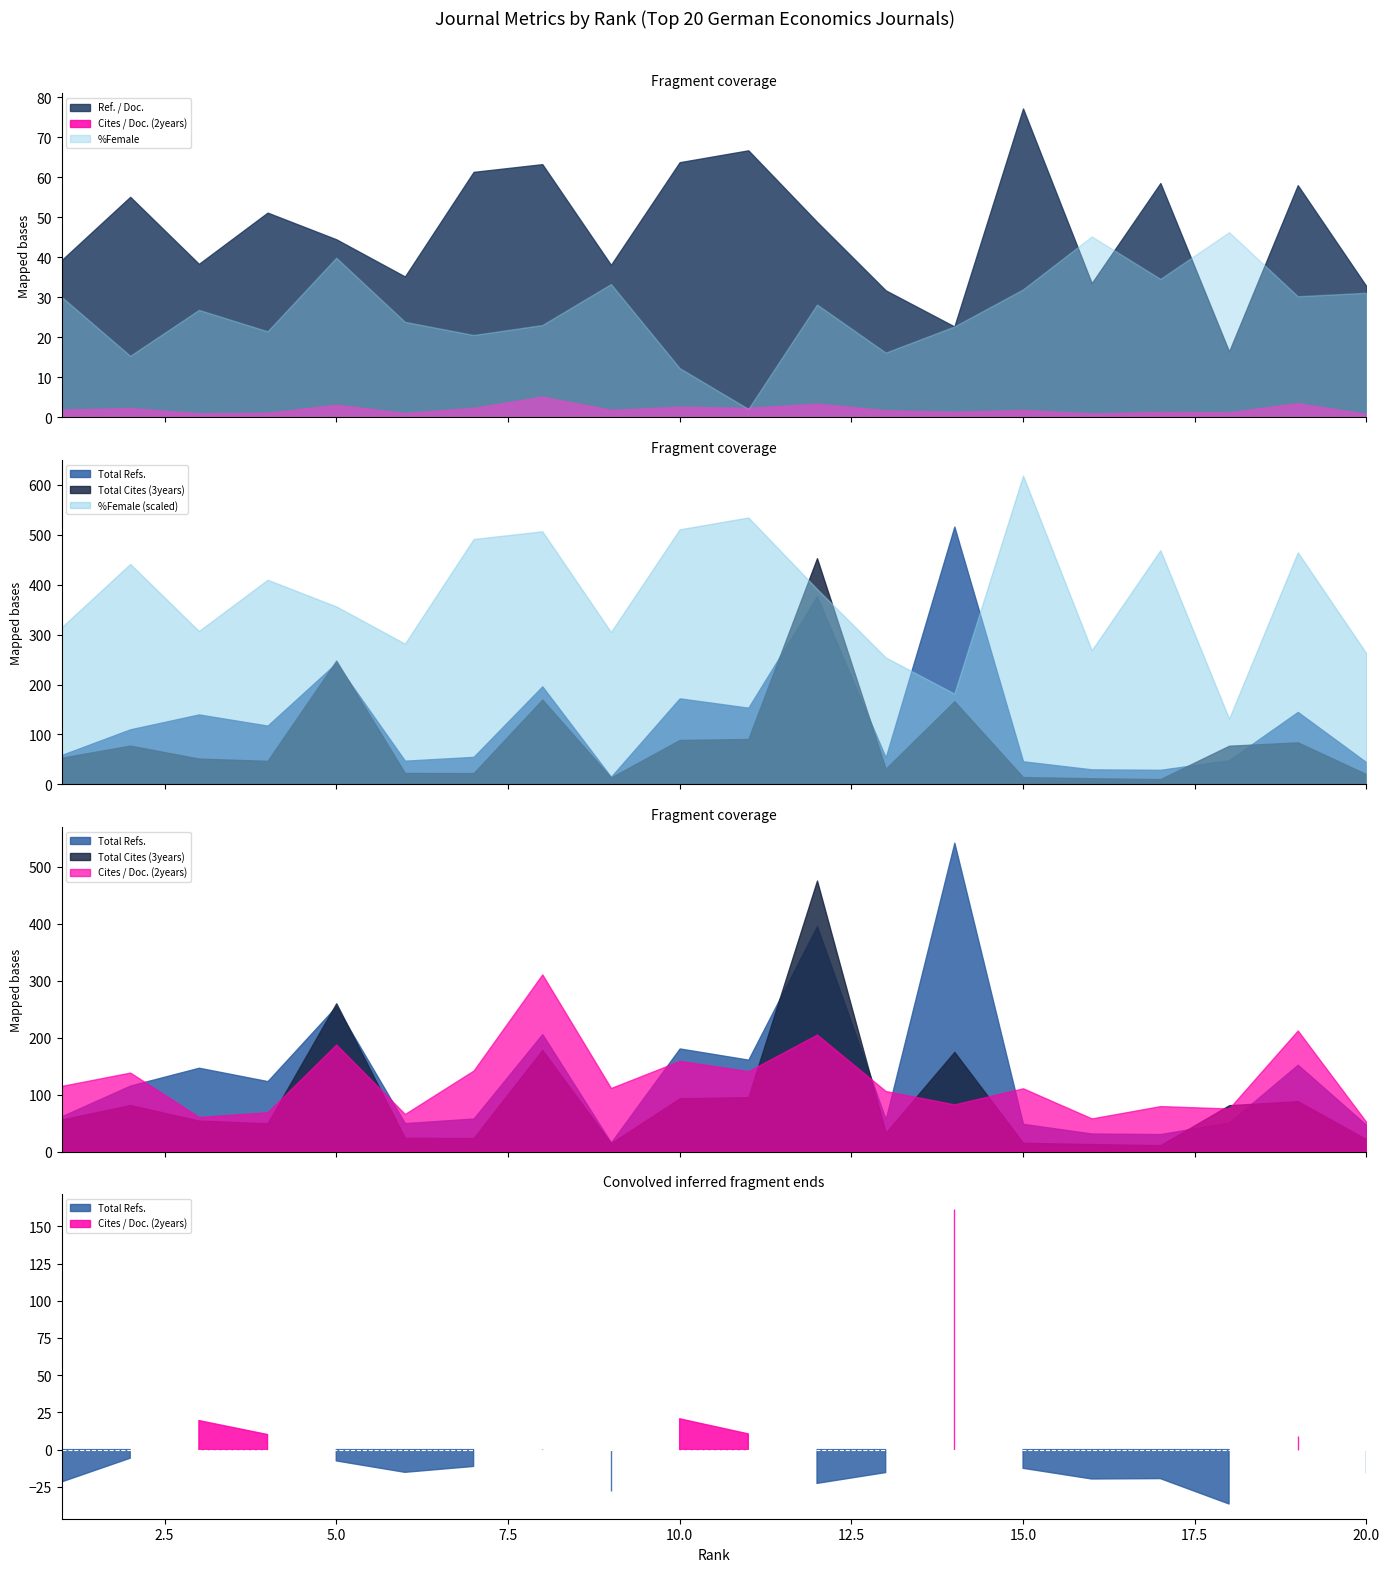

Which category has the highest value in the Cites / Doc. (2years) series?

8